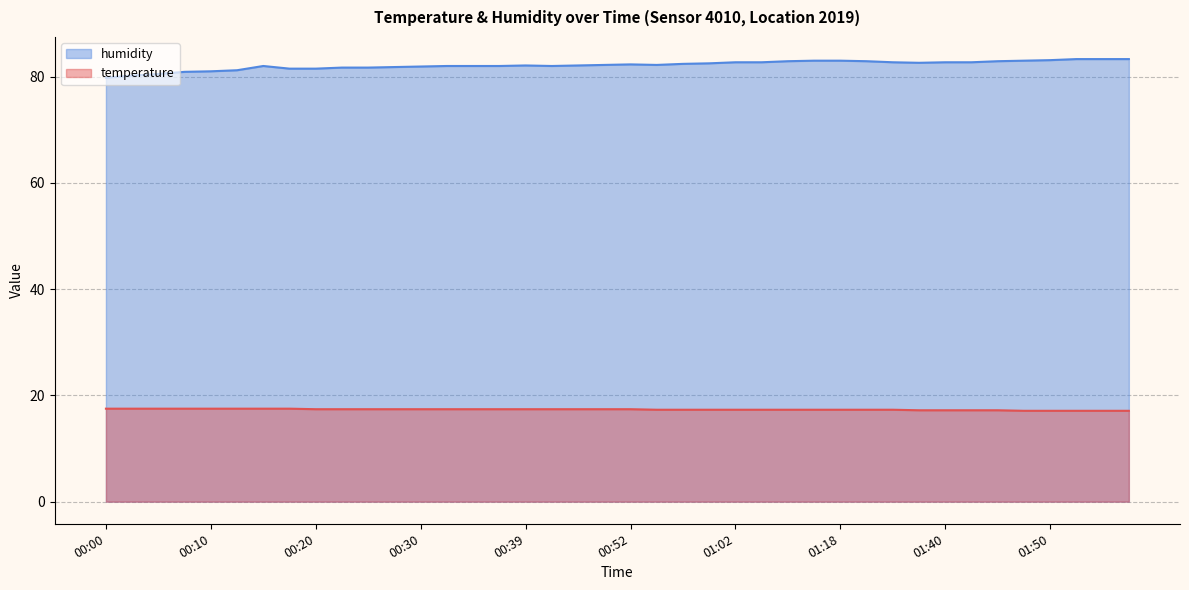

At which label does temperature reach its peak?

00:00